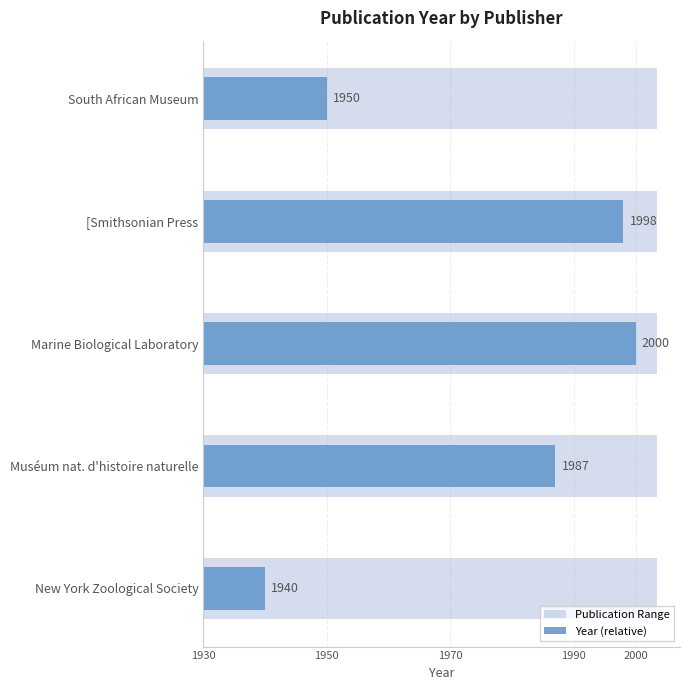

How many data points in Year (relative) are above 57?

2